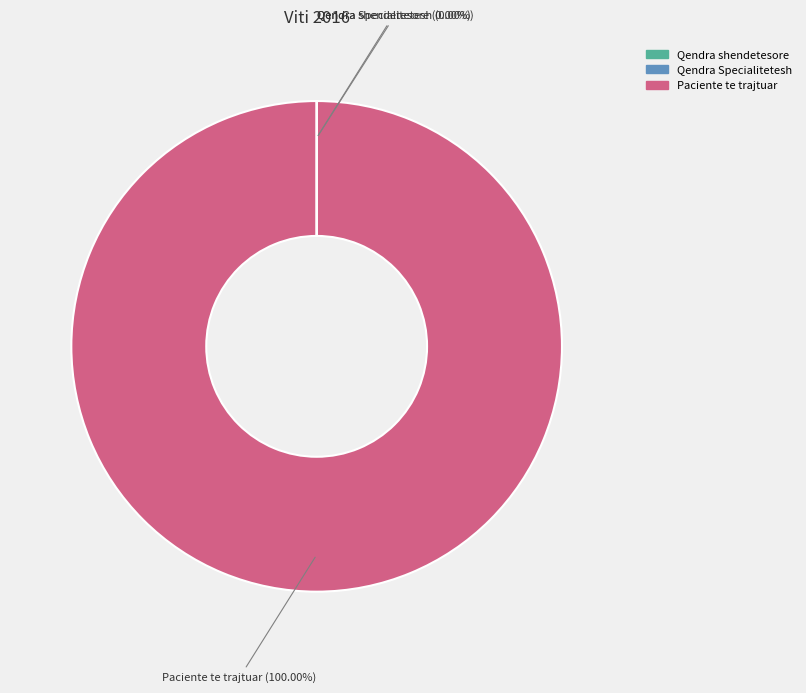

Is there any slice that represents more than half of the pie?

Yes